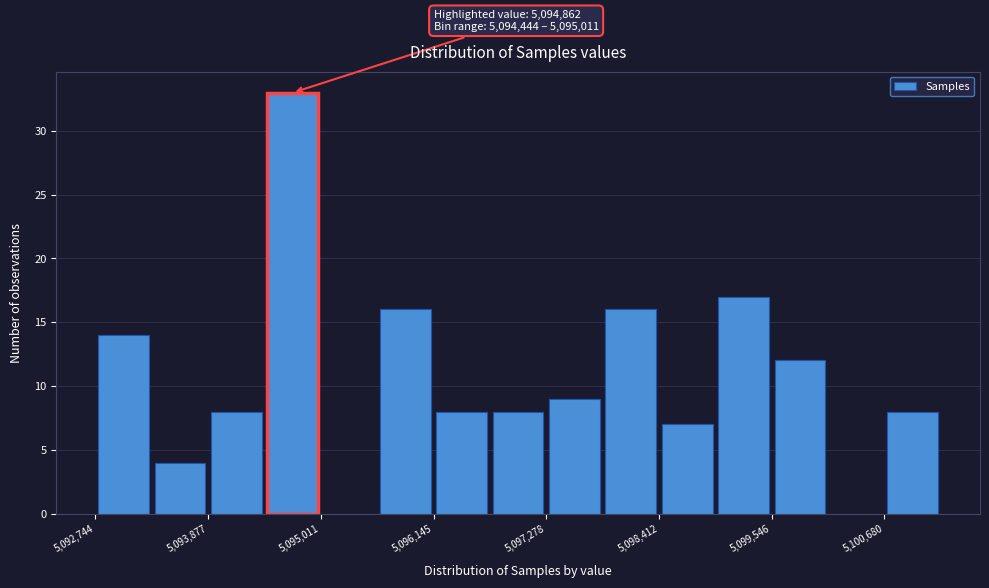

Around what value on the x-axis is the tallest bar? Give the approximate position of its centre, as read against the axis.

5094800